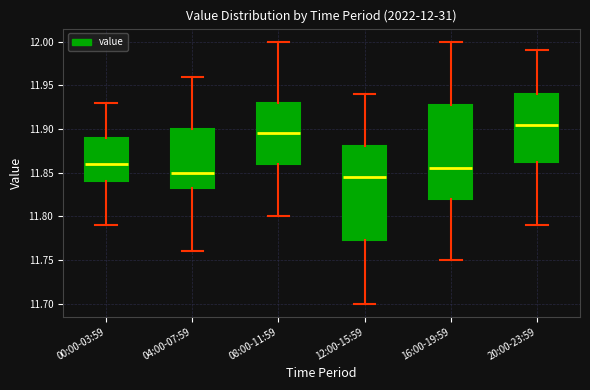

Which box's median line is the highest?

20:00-23:59